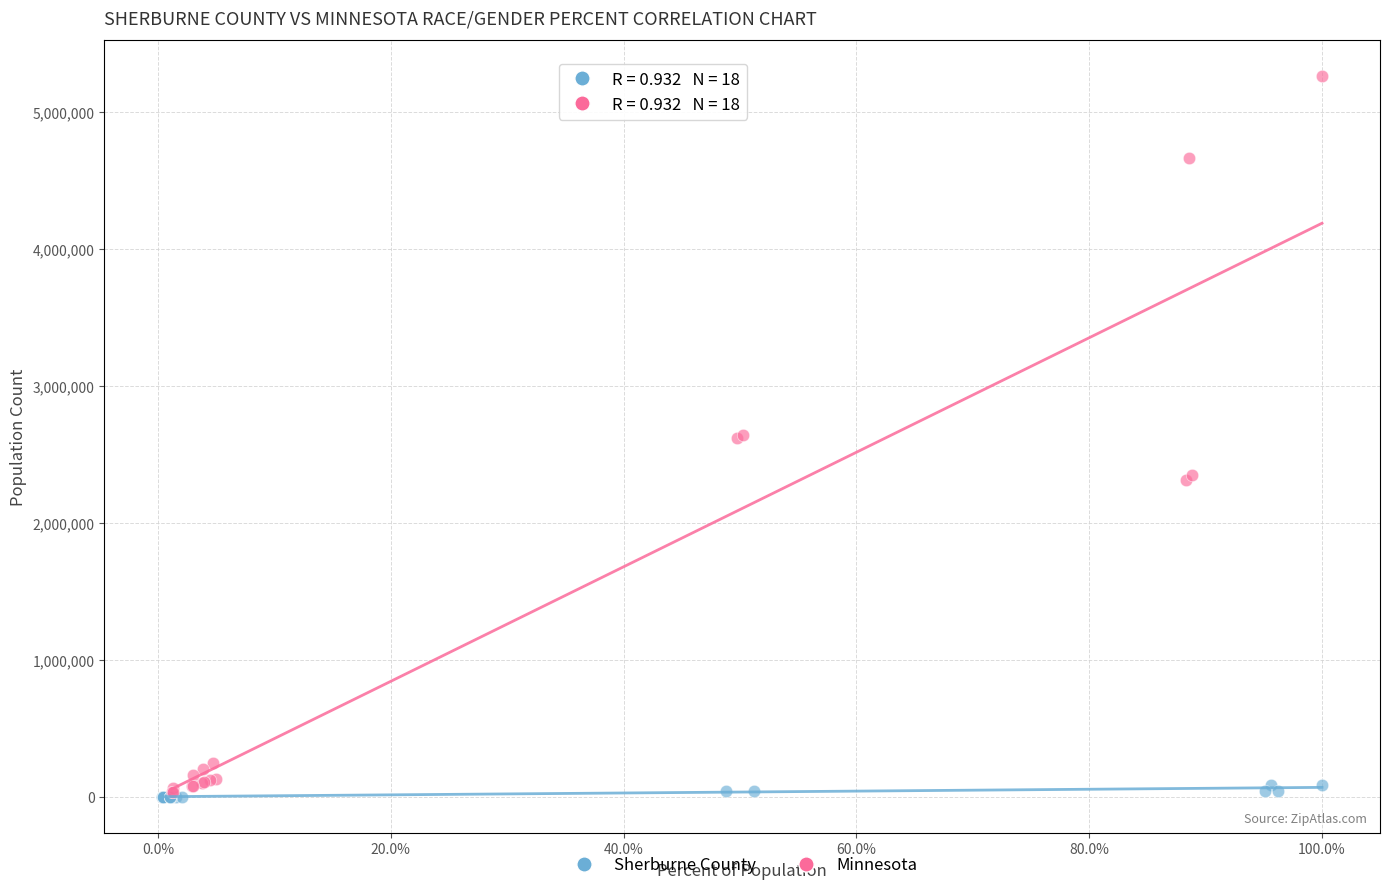

Which series has the largest Y range (max minus min)?

Minnesota